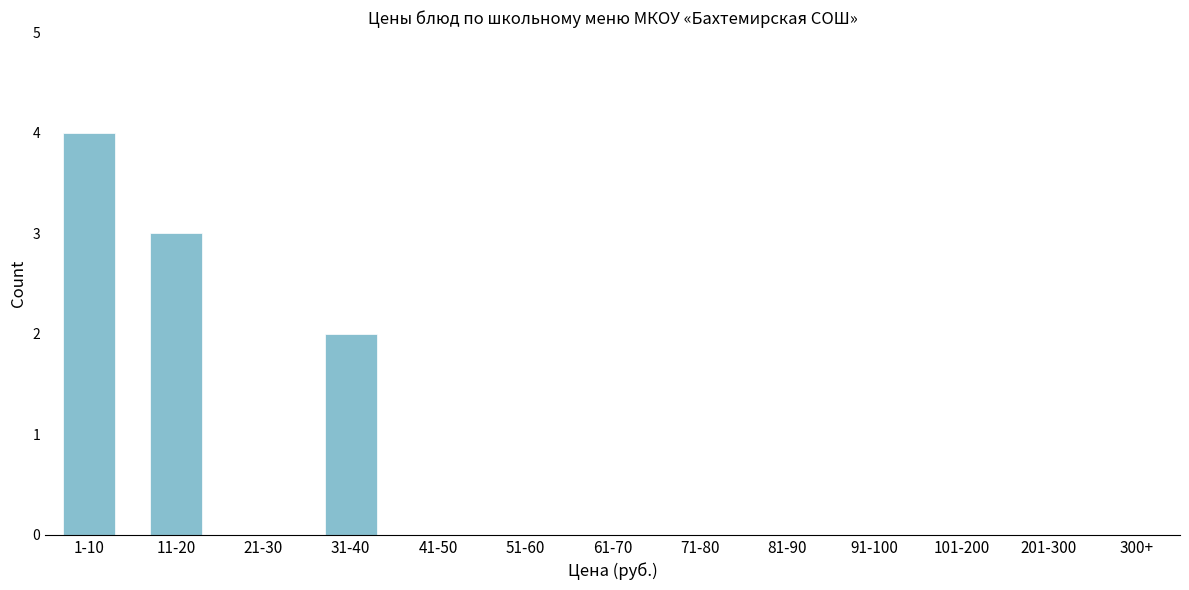

Reading left to right, extract all data points from this chart.

1-10=4	11-20=3	21-30=0	31-40=2	41-50=0	51-60=0	61-70=0	71-80=0	81-90=0	91-100=0	101-200=0	201-300=0	300+=0